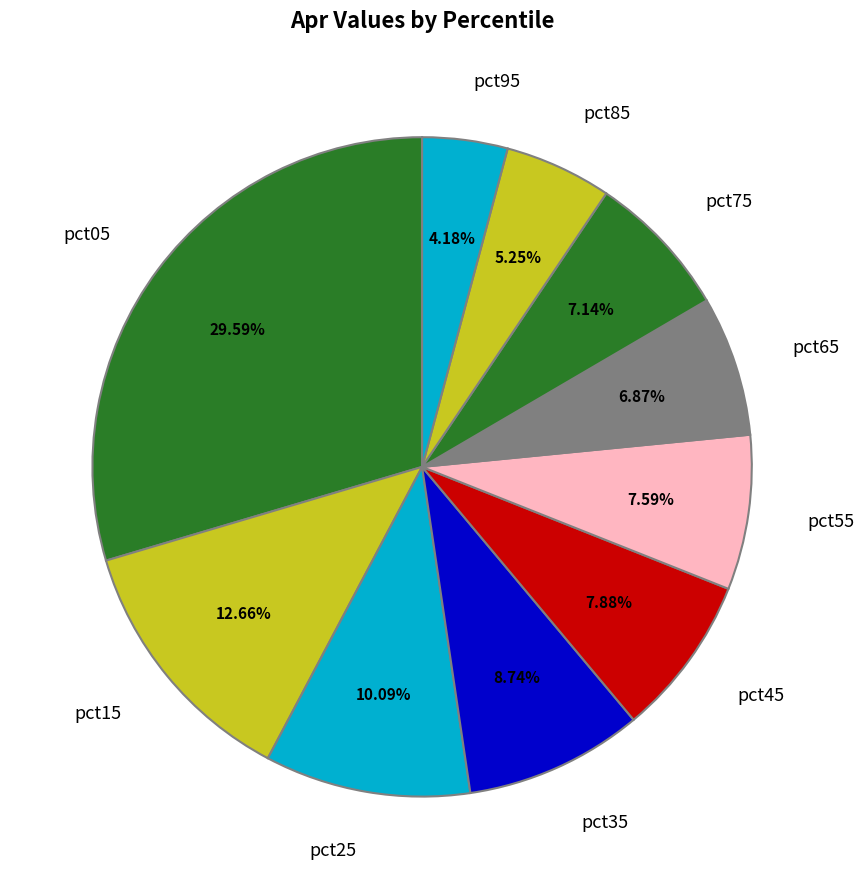

Rank the categories by value from lowest to highest.

pct95, pct85, pct65, pct75, pct55, pct45, pct35, pct25, pct15, pct05